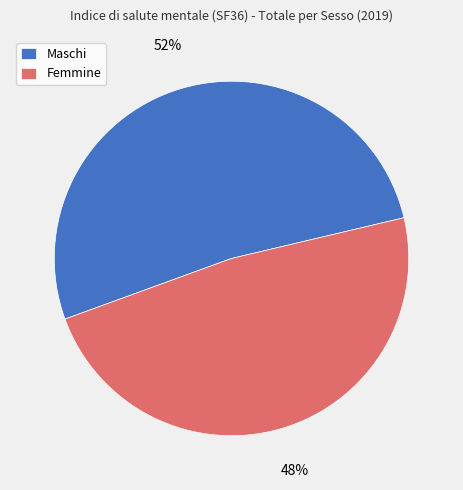

Count the number of slices in the pie.

2